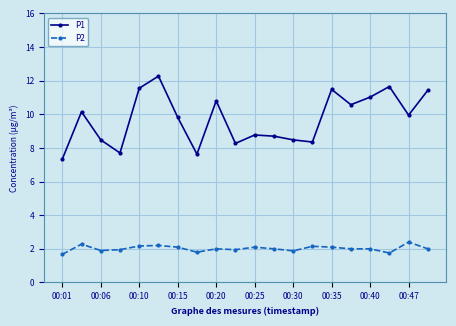

Which series has the widest spread of values?

P1